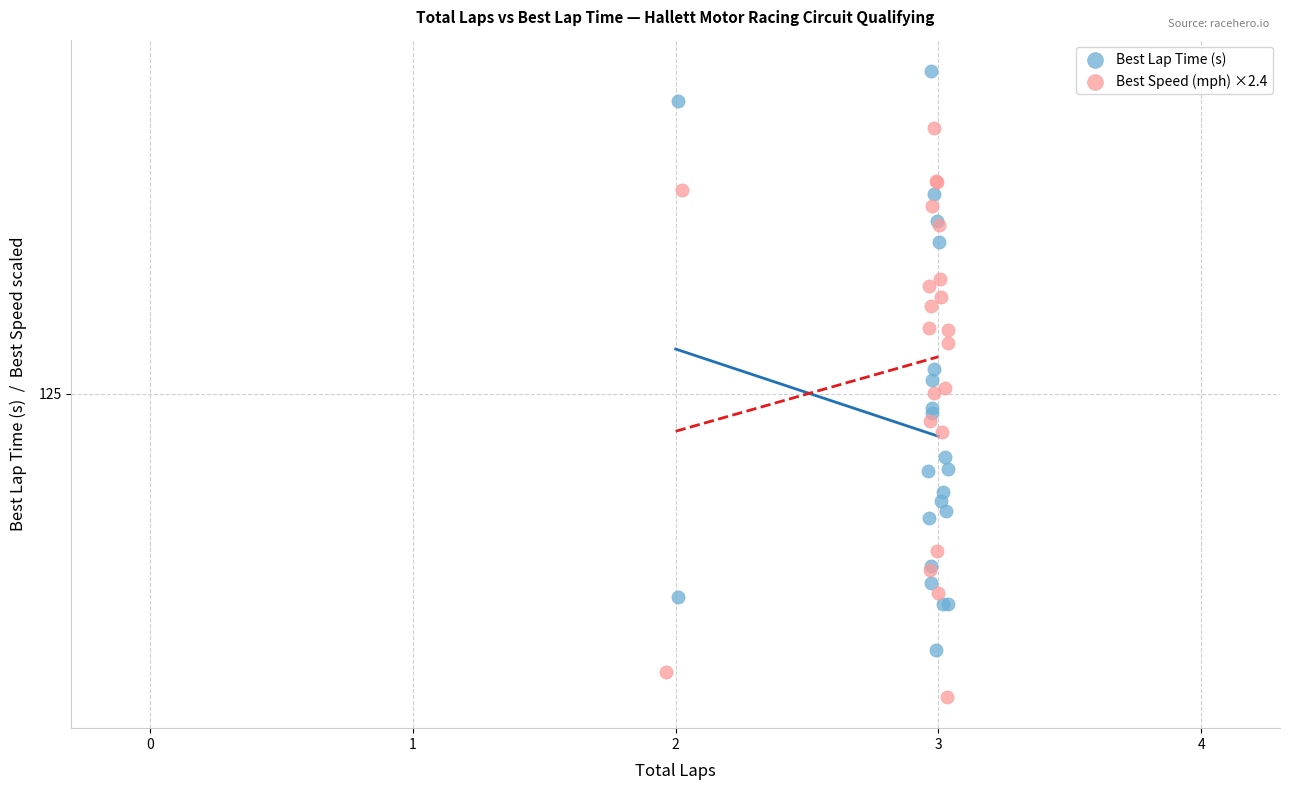

What are all the series names shown in the legend?

Best Lap Time (s), Best Speed (mph) ×2.4